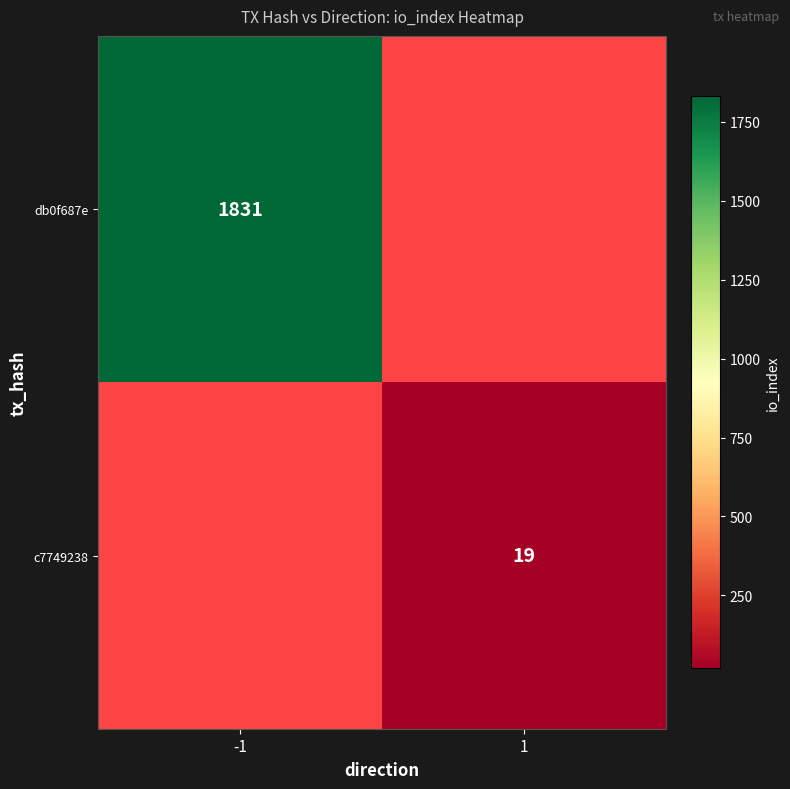

Is it true that c7749238 equals 11.8 at 1?

False